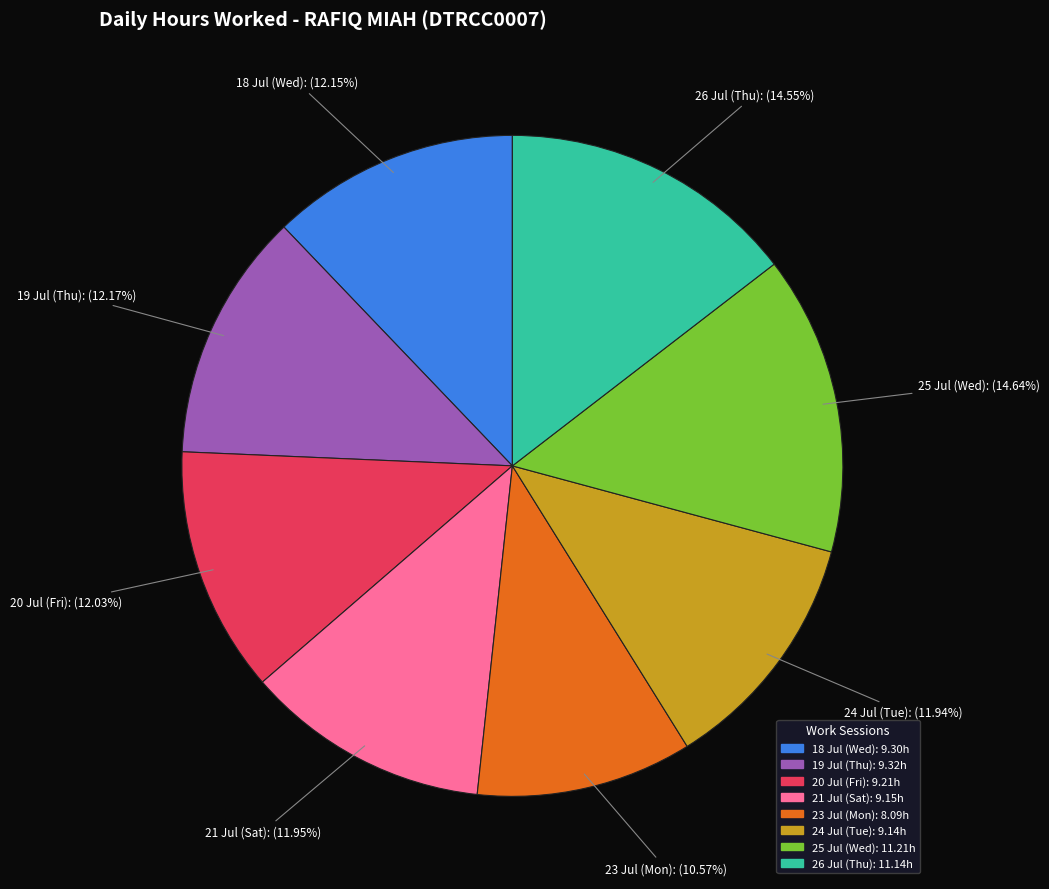

What is the smallest slice in the pie chart?

23 Jul (Mon)